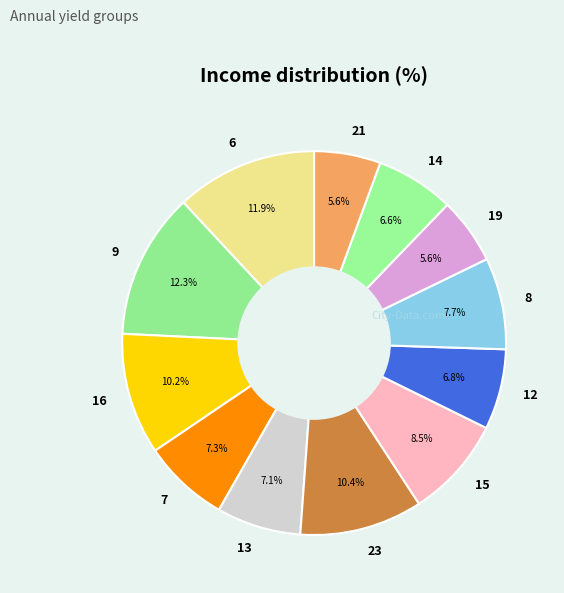

What percentage do 14 and 21 together represent?

12.2%